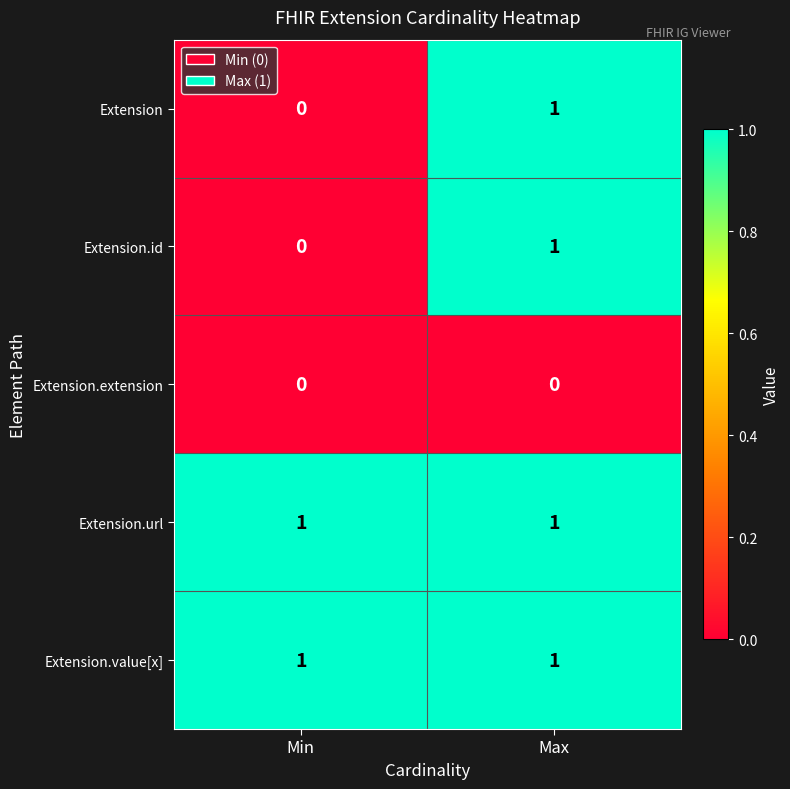

Reading right to left, extract all data points from this chart.

Extension: 1	0
Extension.id: 1	0
Extension.extension: 0	0
Extension.url: 1	1
Extension.value[x]: 1	1